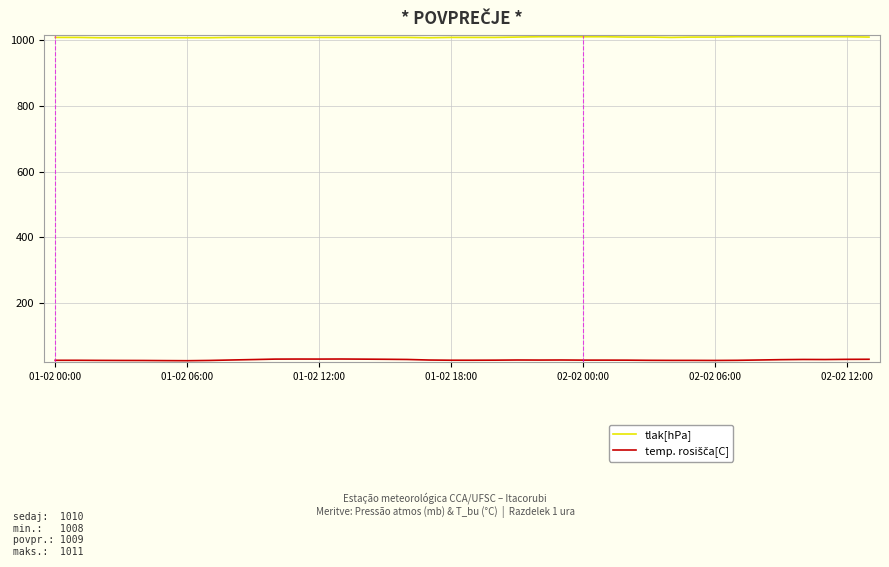

What is the minimum value shown in the chart?

23.7